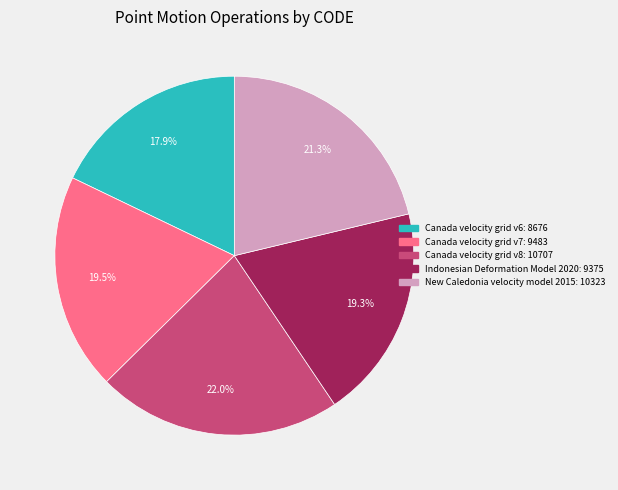

Count the number of slices in the pie.

5